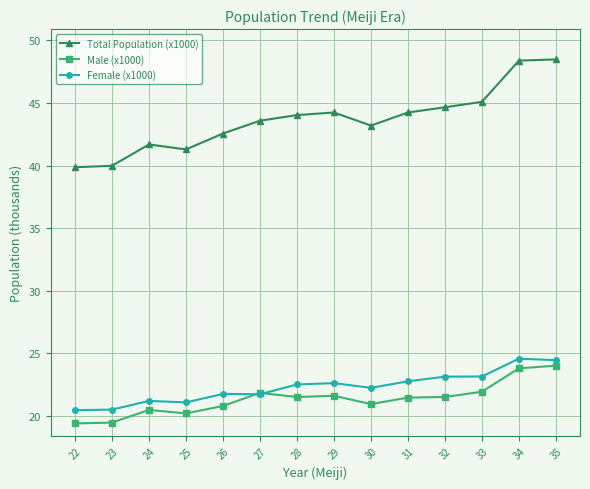

What is the maximum value shown in the chart?

48.5